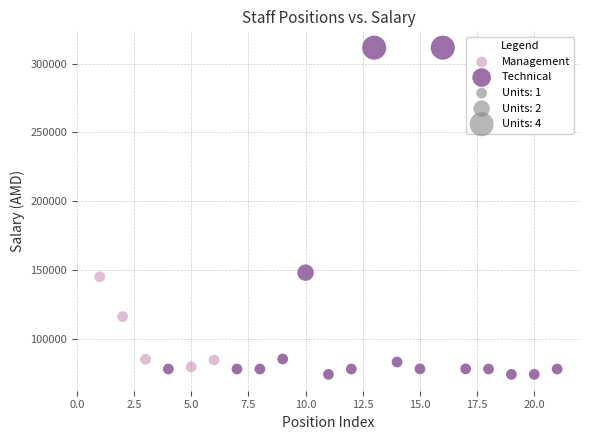

Which series contains the highest Y value?

Technical